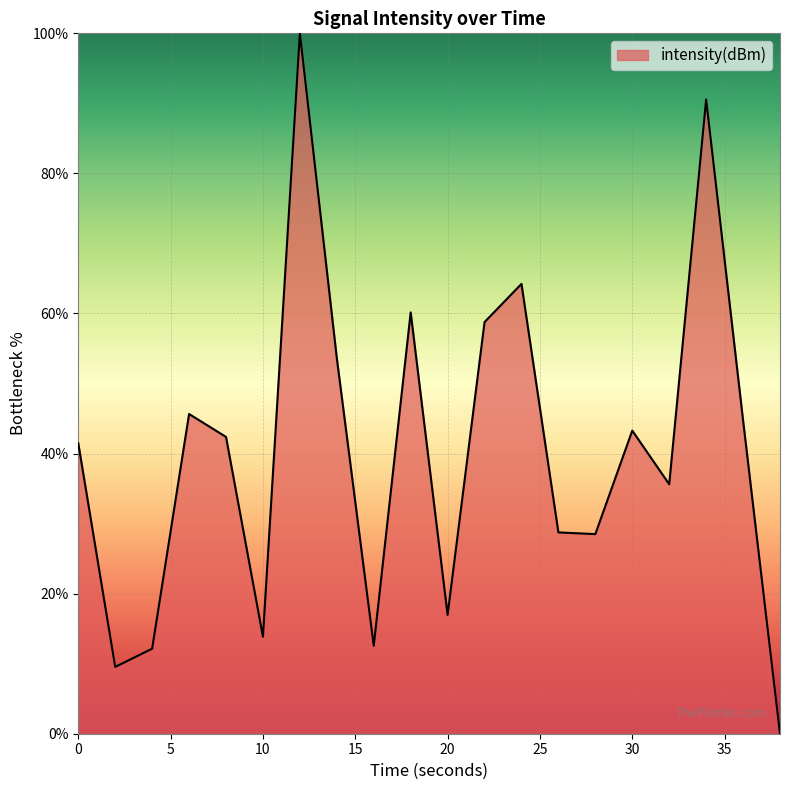

What is the greatest value displayed?

100.0